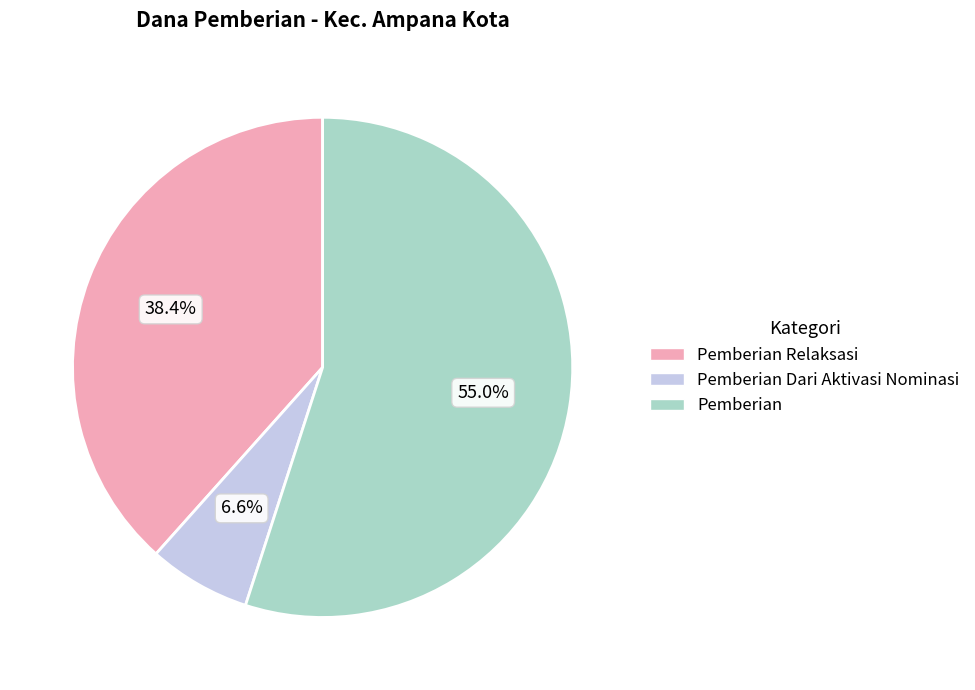

Count the number of slices in the pie.

3